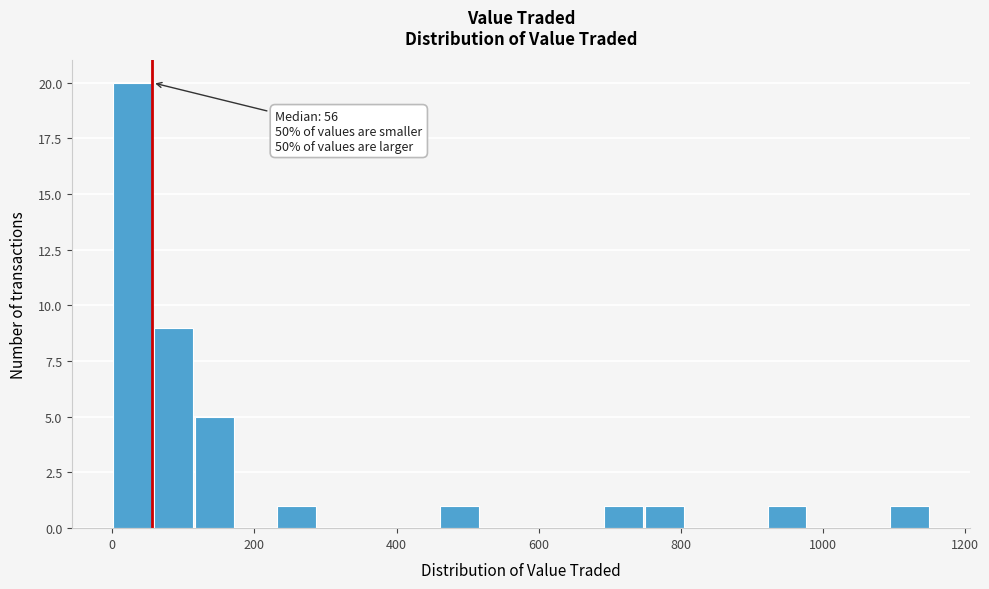

Read against the x-axis, roughly where is the centre of the tallest bar?

20